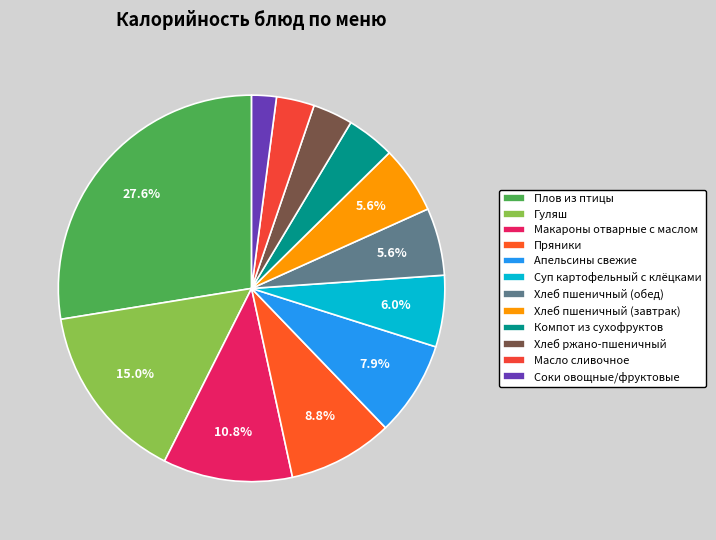

The Суп картофельный с клёцками slice represents 6% of the pie. True or false?

True